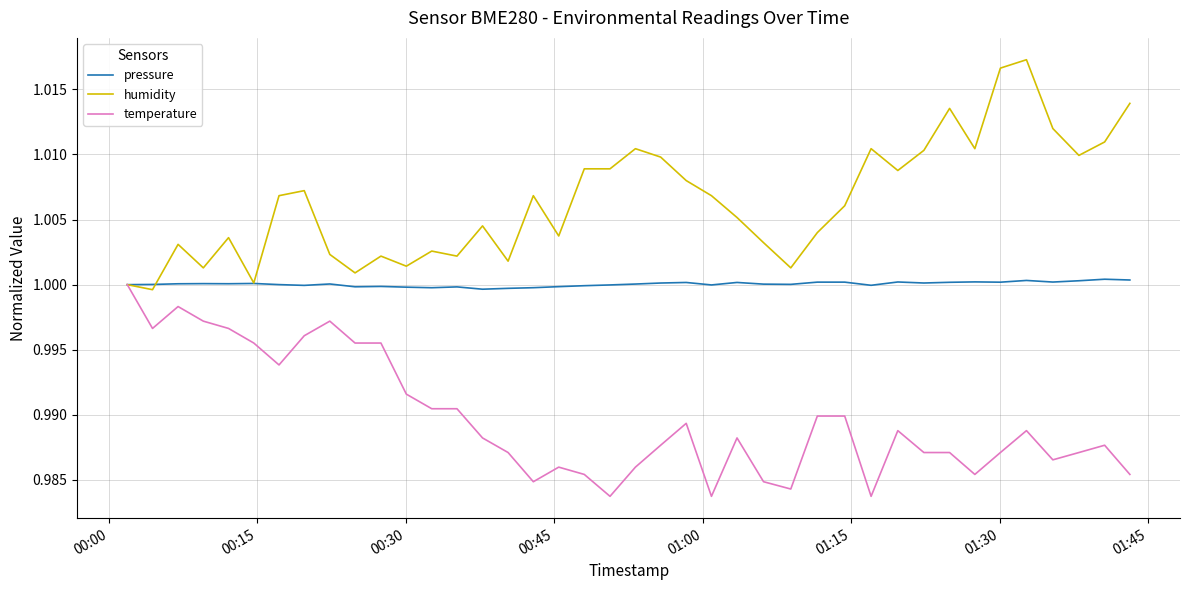

Rank the series by their average value, from highest to lowest.

humidity, pressure, temperature